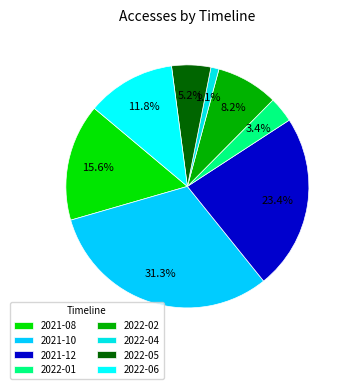

The 2022-02 slice represents 8% of the pie. True or false?

True